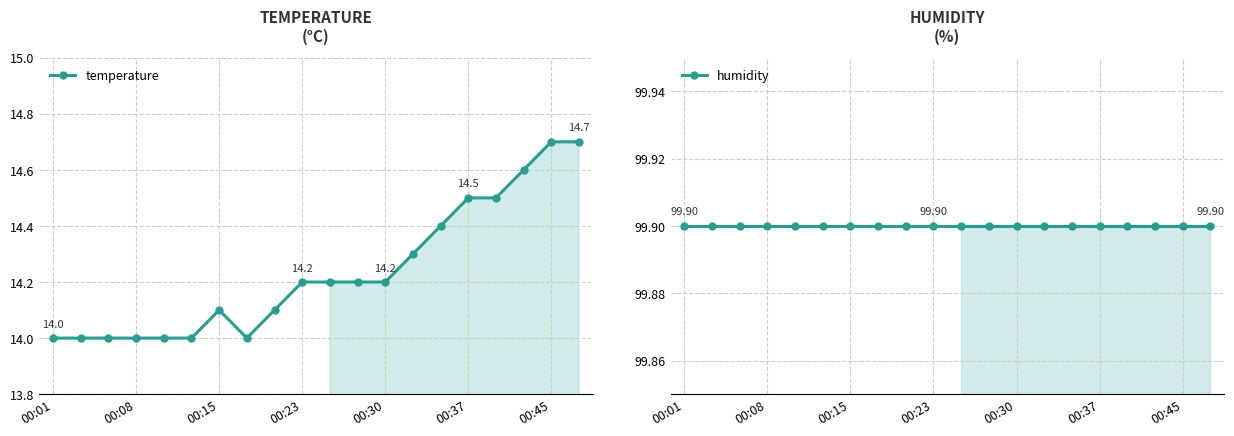

How many lines are shown in the chart?

2